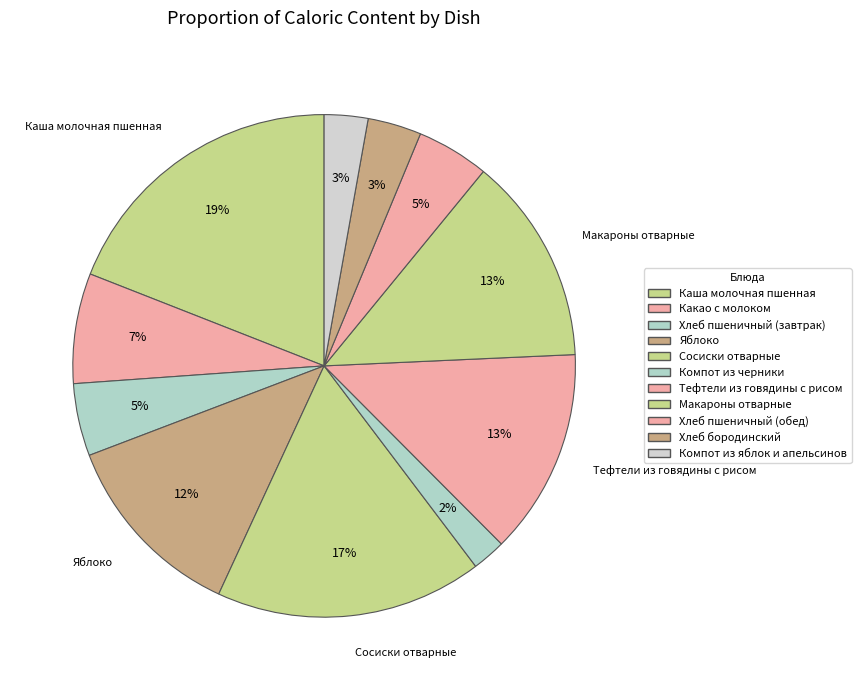

Is the sum of Хлеб пшеничный (завтрак) and Макароны отварные greater than half?

No